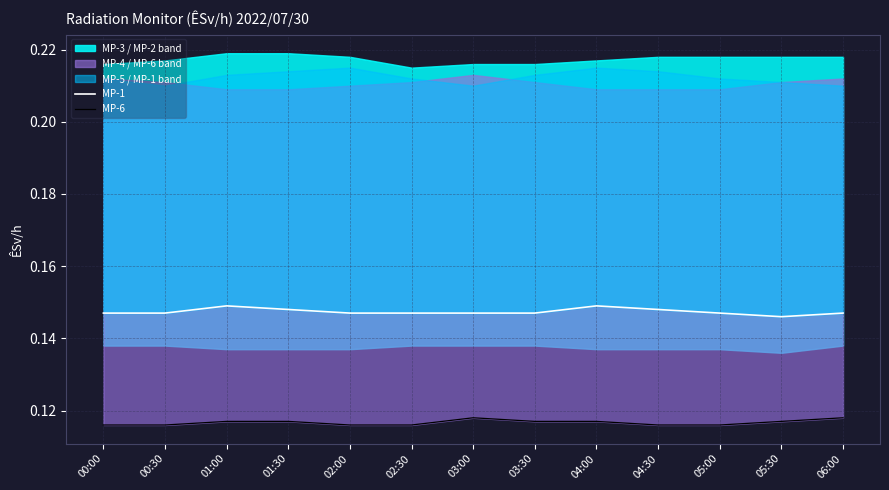

True or false: MP-6 and MP-1 cross at least once.

False